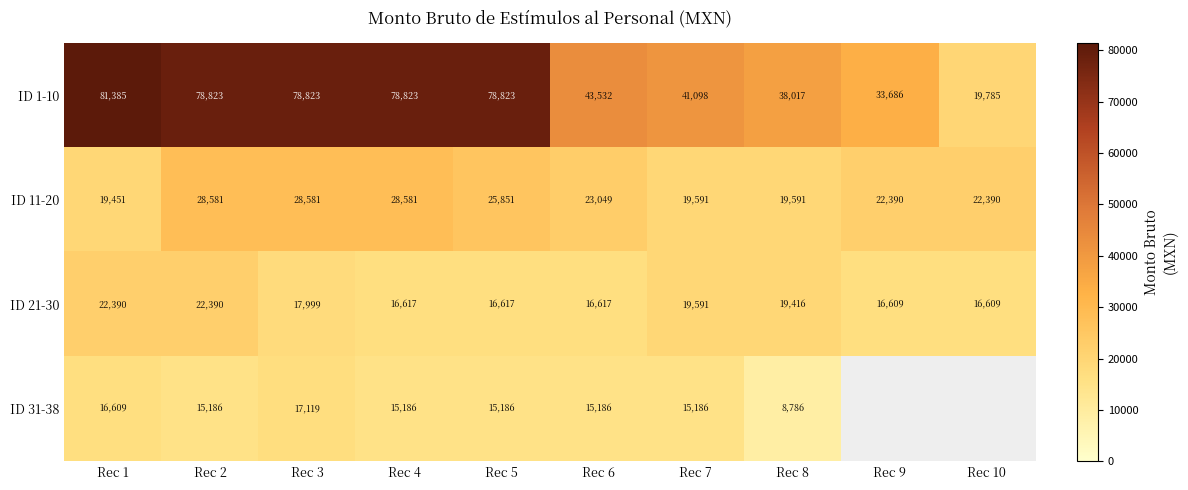

Where does the ID 31-38 series first go above 15186?

Rec 1